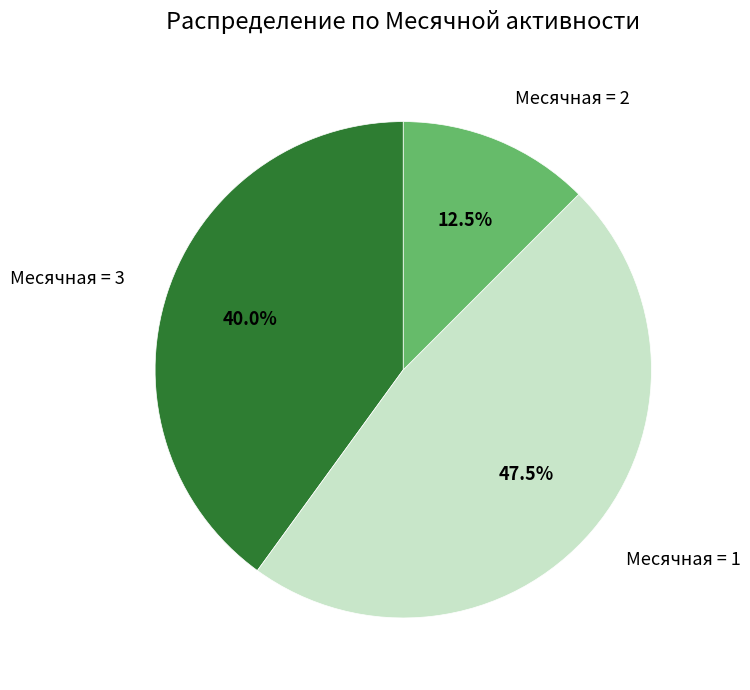

Which has a higher value, Месячная = 2 or Месячная = 1?

Месячная = 1